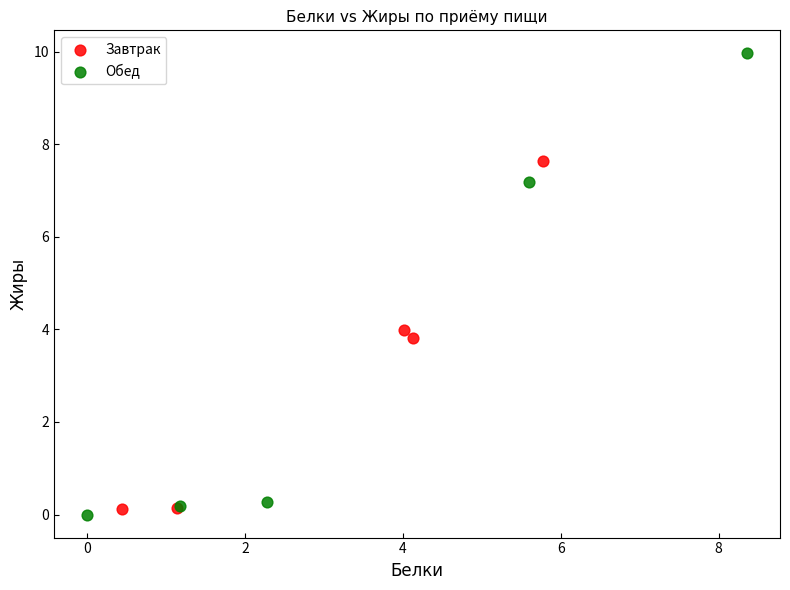

Which series has the widest spread of Y values?

Обед